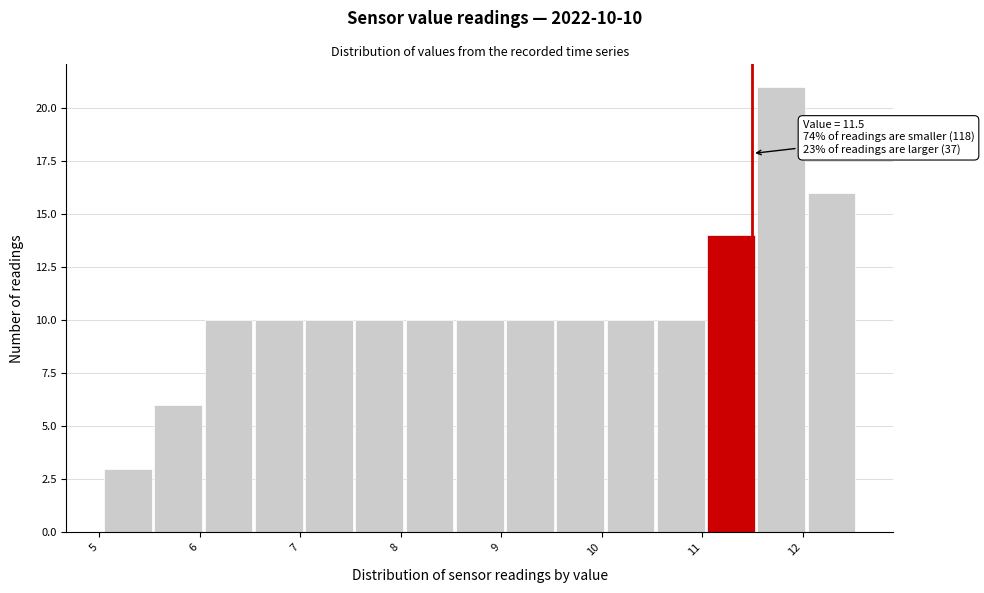

Over which range of the x-axis is the bar tallest?

11.55 to 12.05